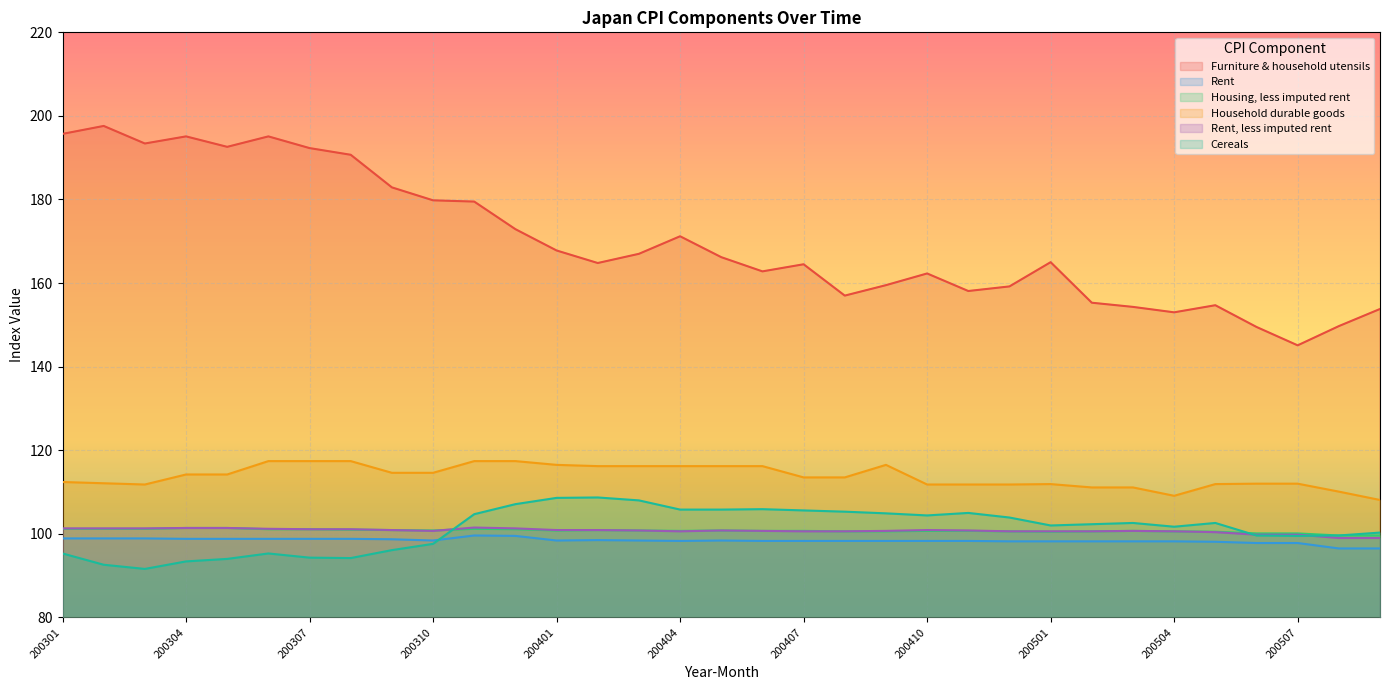

What value does the Household durable goods series have at 200503?

111.1